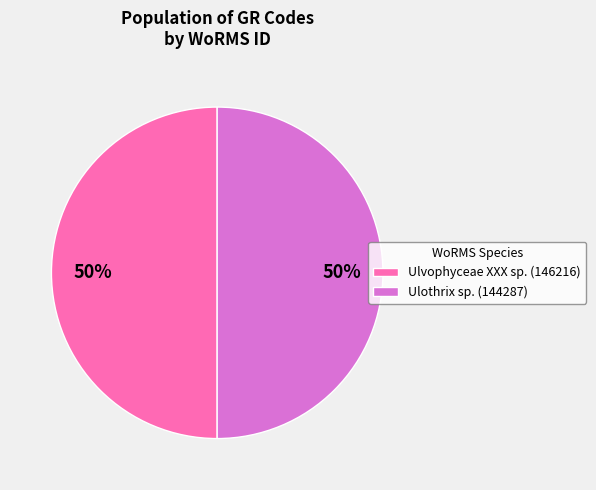

True or false: Ulvophyceae XXX sp. (146216) accounts for 35% of the total.

False